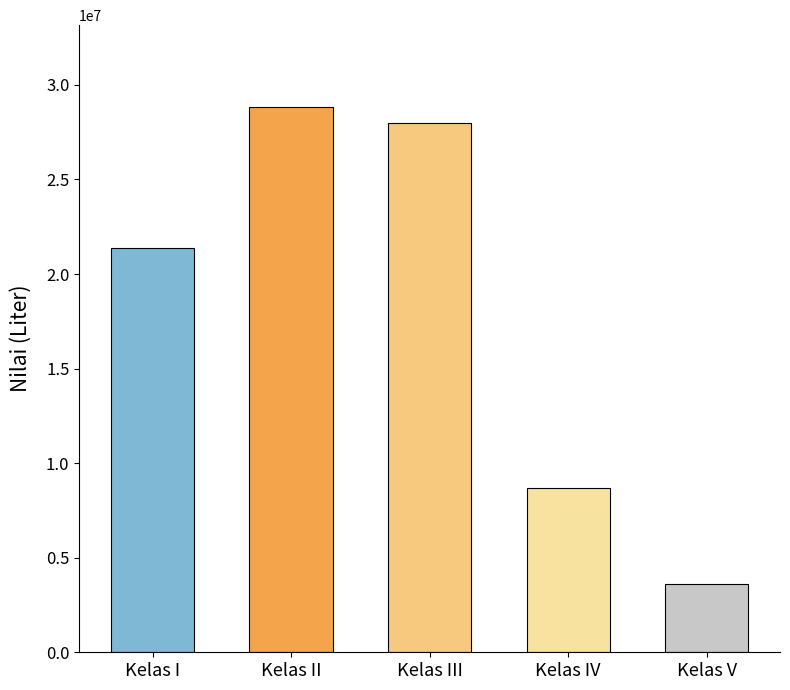

What is the value of the 4th bar from the left?

8694000